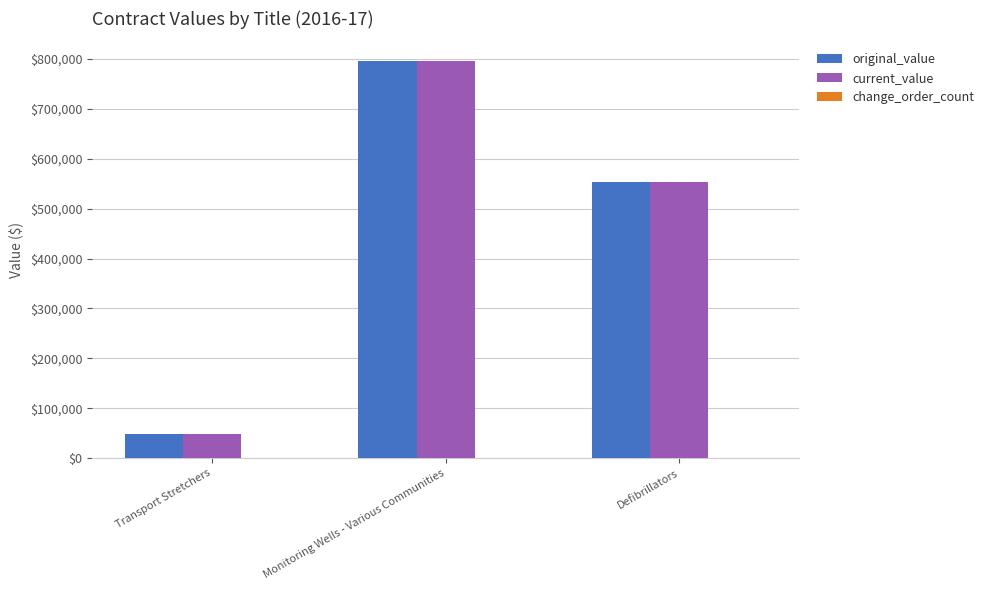

True or false: current_value has a value of 48895.0 at Transport Stretchers.

True